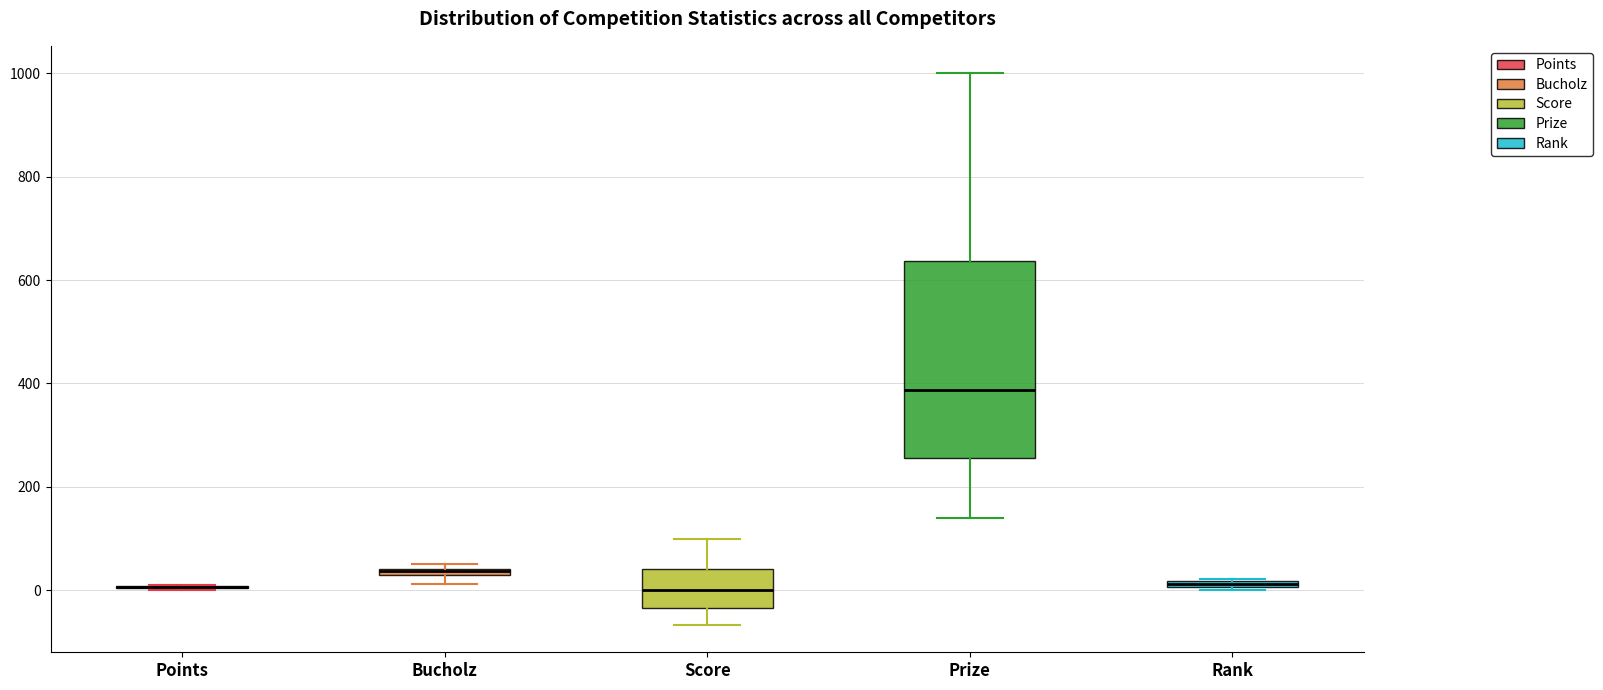

Where is the upper edge of the box for Bucholz on the y-axis? The values are not printed on the chart, so give them approximately, as read against the axis.

40